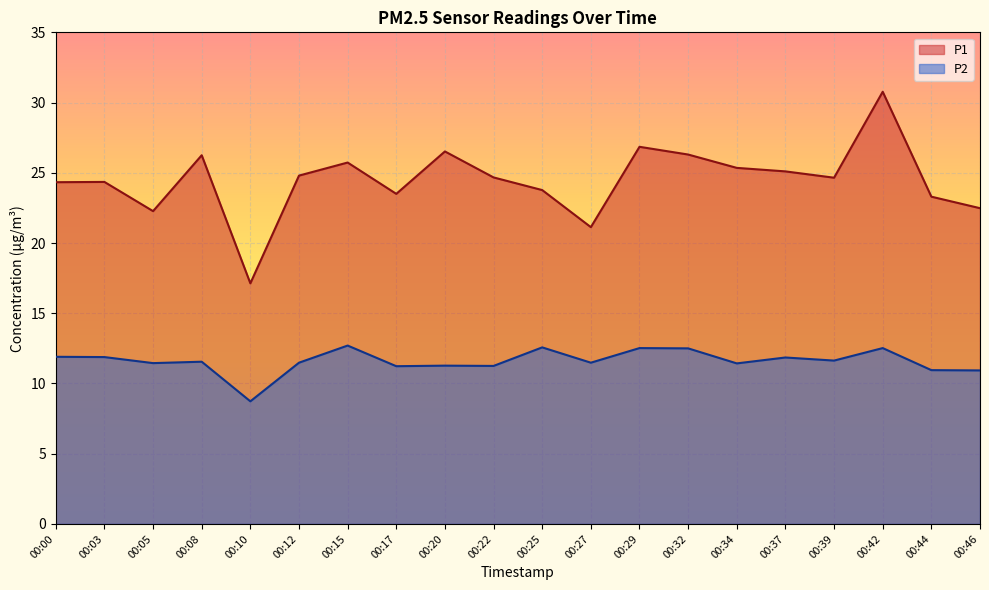

How many interior local peaks does the P2 series have?

7